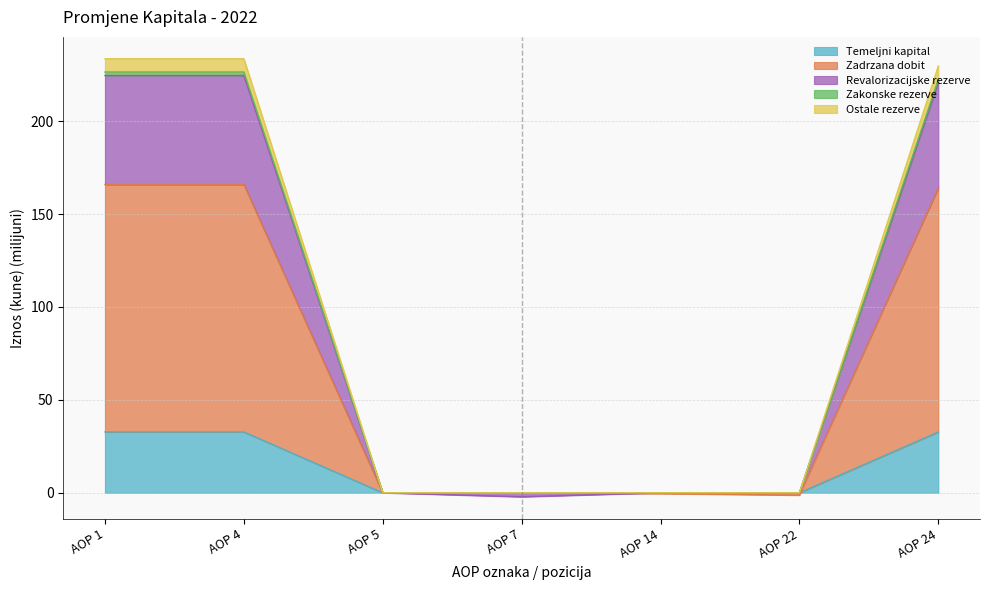

What is the value of the Zadrzana dobit point at the 5th from the left?

-0.4